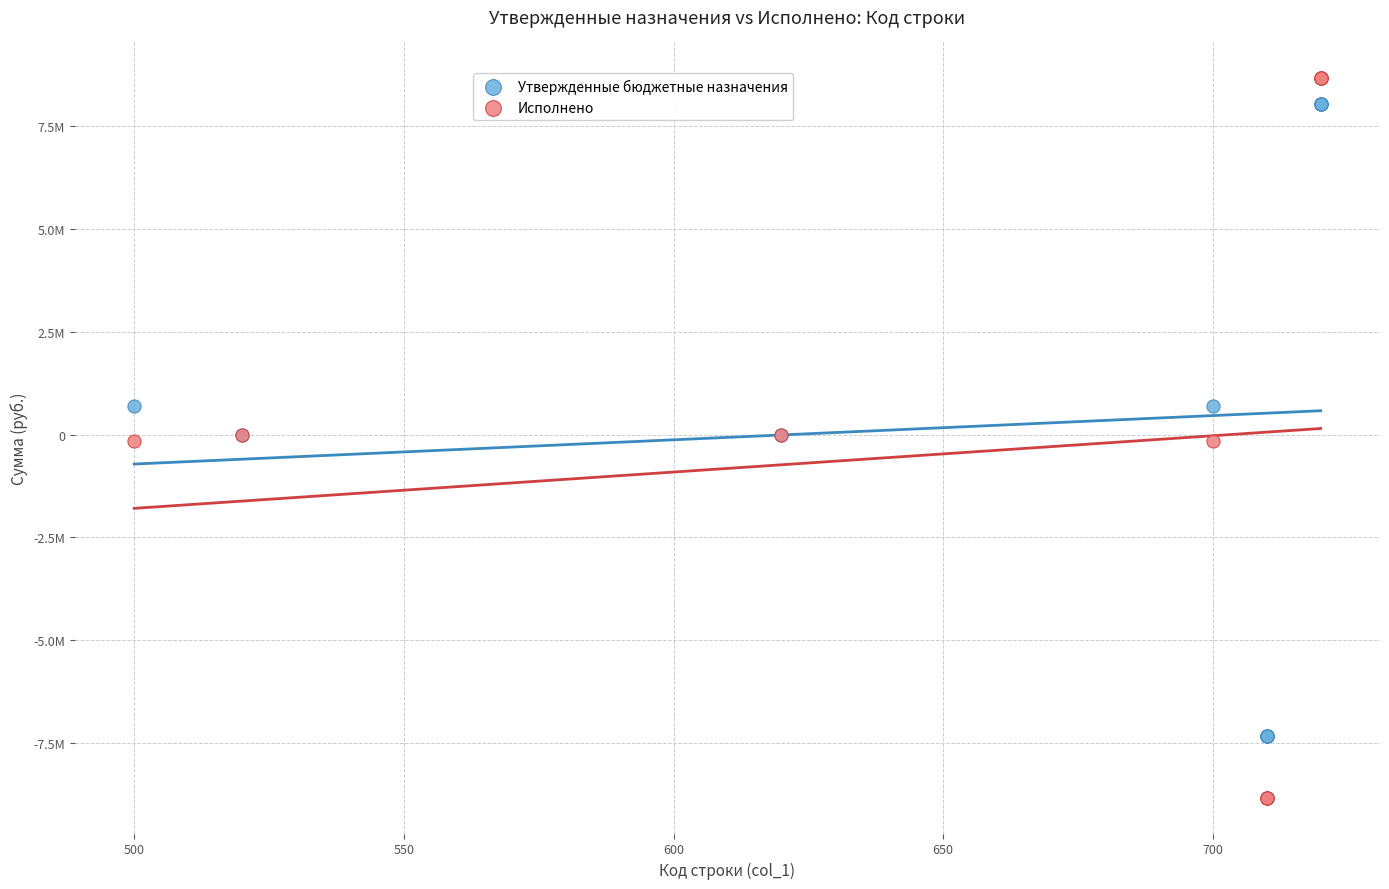

What are all the series names shown in the legend?

Утвержденные бюджетные назначения, Исполнено